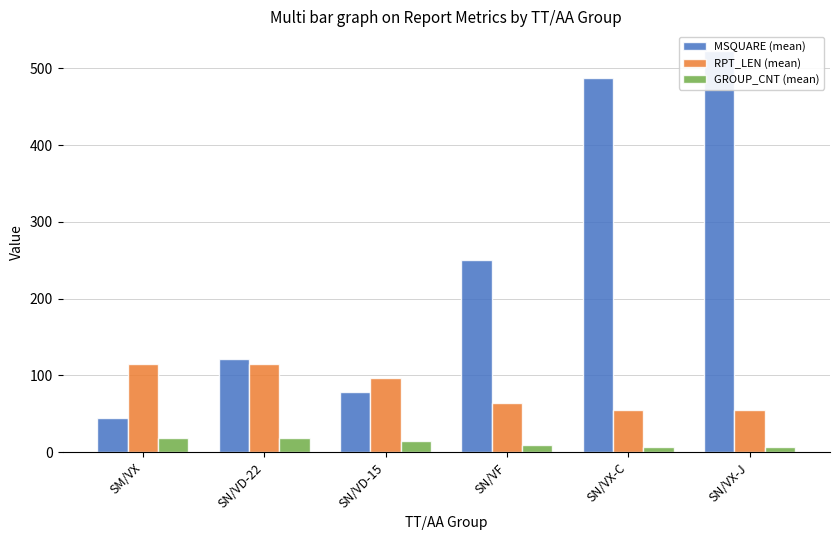

What are all the series names shown in the legend?

MSQUARE (mean), RPT_LEN (mean), GROUP_CNT (mean)